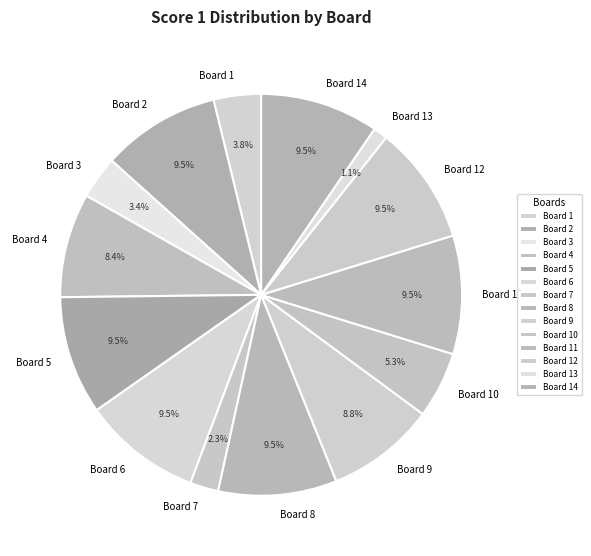

How many segments does this pie chart have?

14